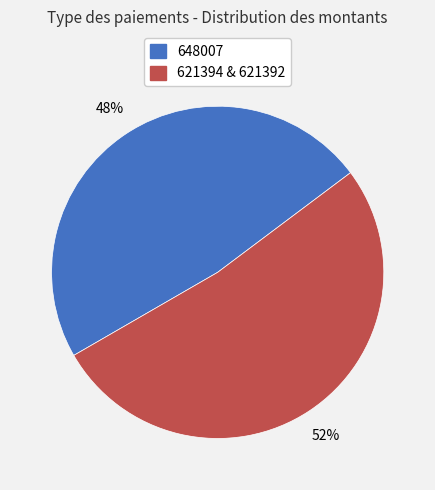

To the nearest percent, what is the difference between the largest and smallest slice percentages?

4%